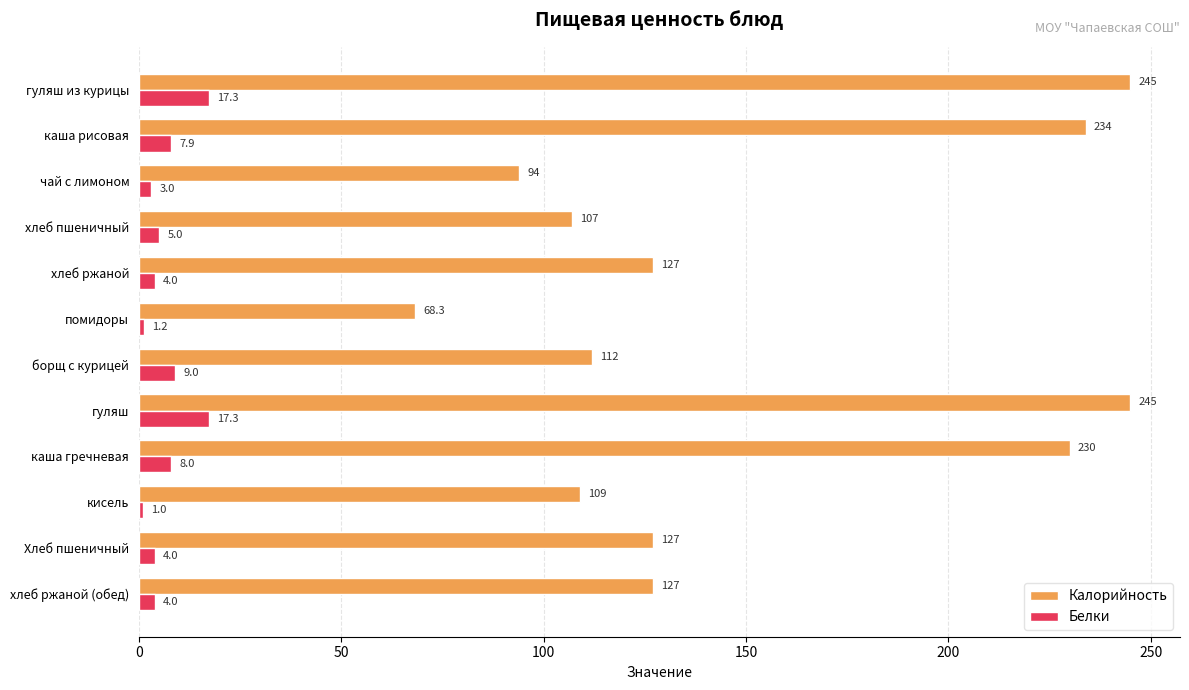

True or false: Калорийность has a value of 47.0 at помидоры.

False